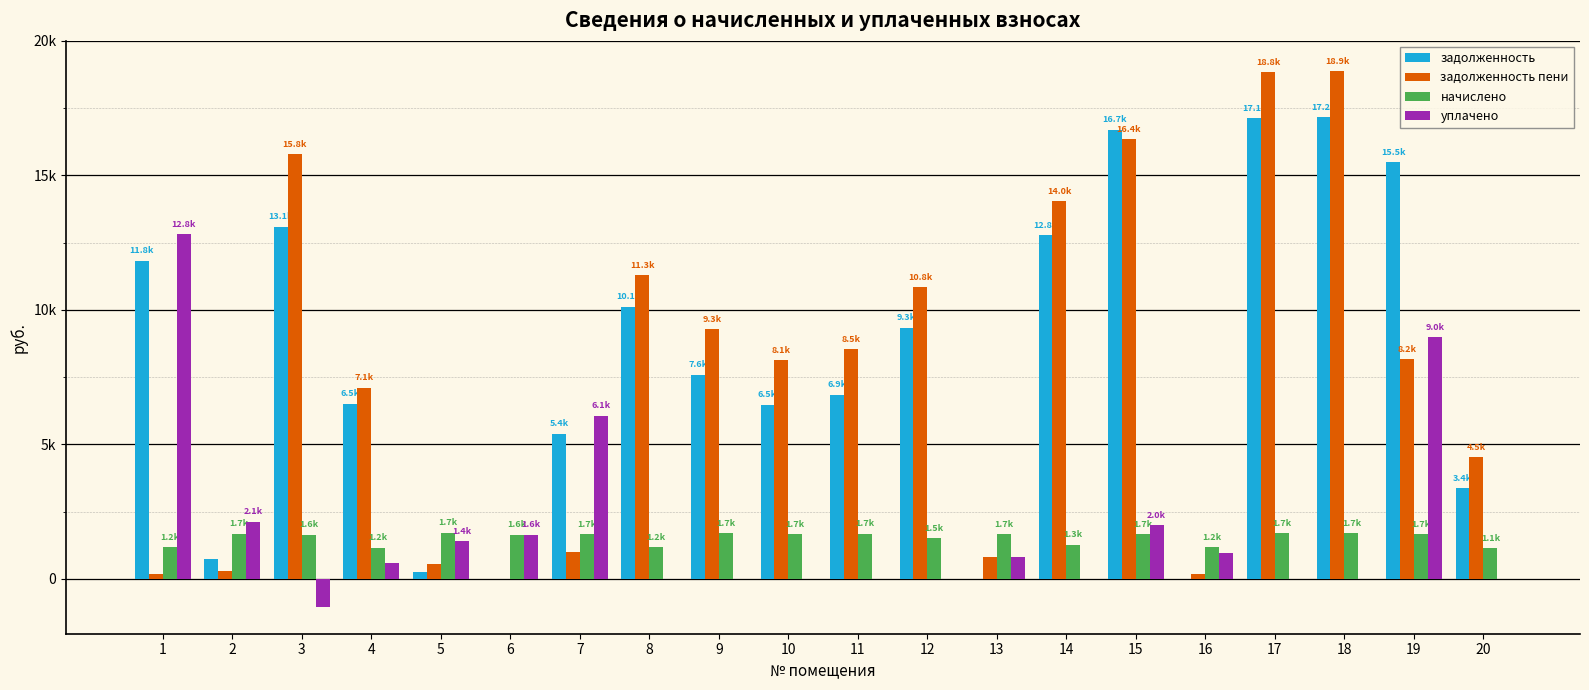

Rank the series at 2 from lowest to highest value.

задолженность пени, задолженность, начислено, уплачено